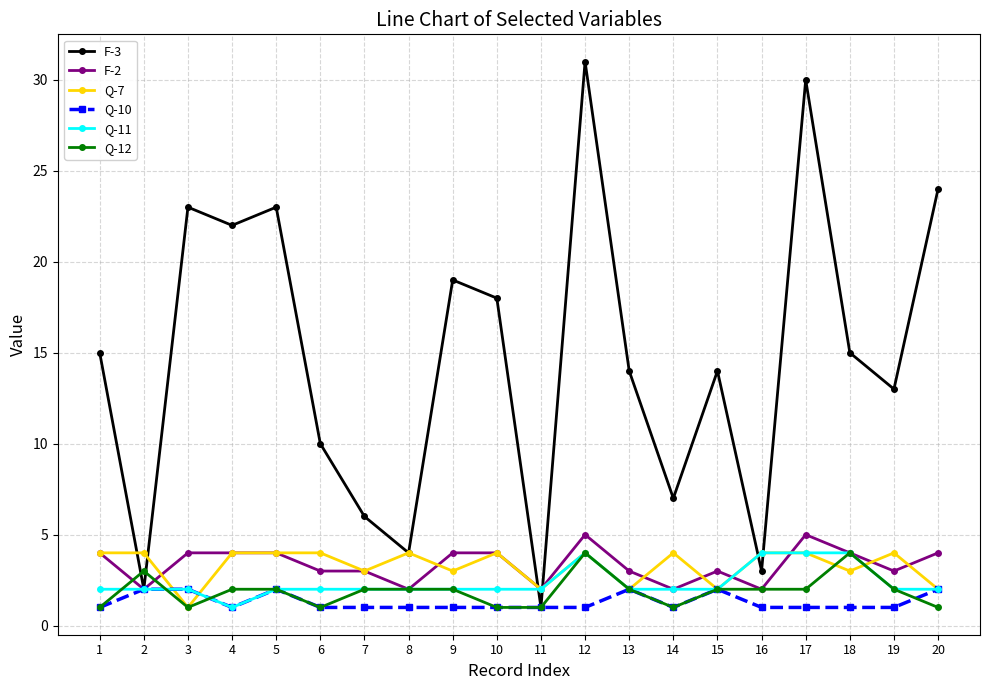

Reading left to right, list all the values displayed in this chart.

F-3: 1=15	2=2	3=23	4=22	5=23	6=10	7=6	8=4	9=19	10=18	11=1	12=31	13=14	14=7	15=14	16=3	17=30	18=15	19=13	20=24
F-2: 1=4	2=2	3=4	4=4	5=4	6=3	7=3	8=2	9=4	10=4	11=2	12=5	13=3	14=2	15=3	16=2	17=5	18=4	19=3	20=4
Q-7: 1=4	2=4	3=1	4=4	5=4	6=4	7=3	8=4	9=3	10=4	11=2	12=4	13=2	14=4	15=2	16=4	17=4	18=3	19=4	20=2
Q-10: 1=1	2=2	3=2	4=1	5=2	6=1	7=1	8=1	9=1	10=1	11=1	12=1	13=2	14=1	15=2	16=1	17=1	18=1	19=1	20=2
Q-11: 1=2	2=2	3=2	4=1	5=2	6=2	7=2	8=2	9=2	10=2	11=2	12=4	13=2	14=2	15=2	16=4	17=4	18=4	19=2	20=2
Q-12: 1=1	2=3	3=1	4=2	5=2	6=1	7=2	8=2	9=2	10=1	11=1	12=4	13=2	14=1	15=2	16=2	17=2	18=4	19=2	20=1